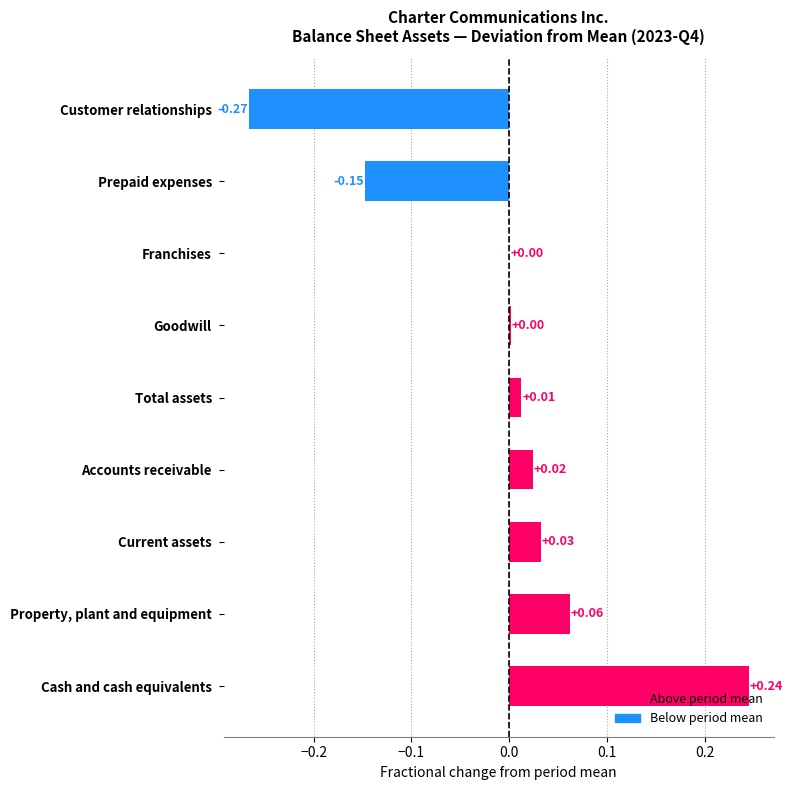

How many values exceed 0?

7